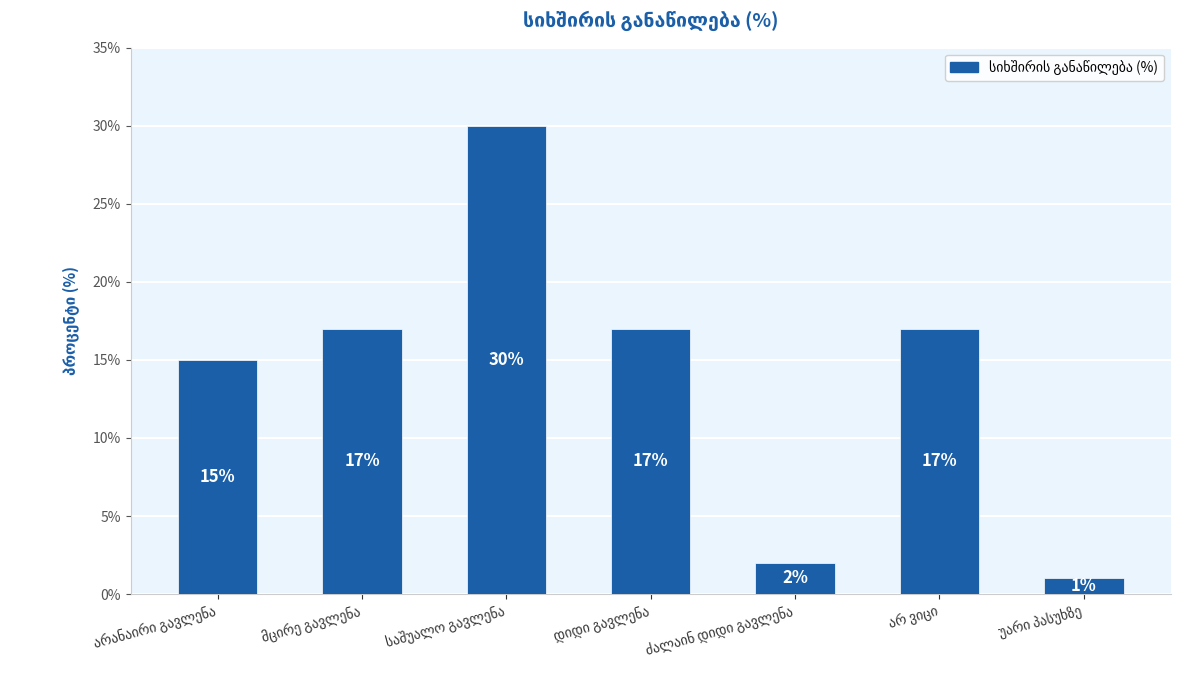

What is the average value?

14